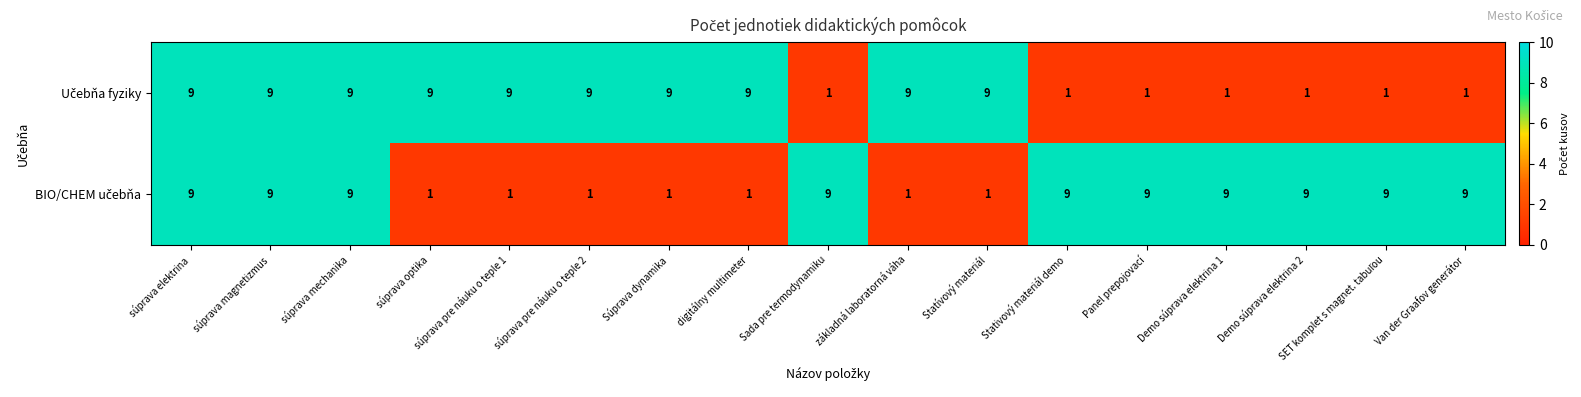

What is the greatest value displayed?

9